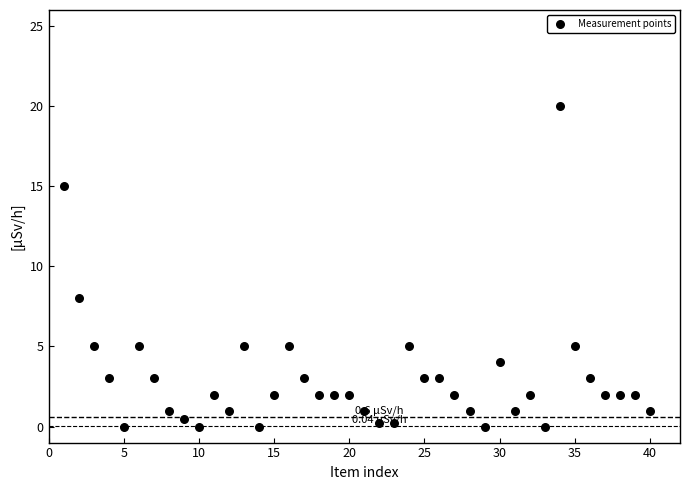

What is the range of Y values (max minus min)?

20.0